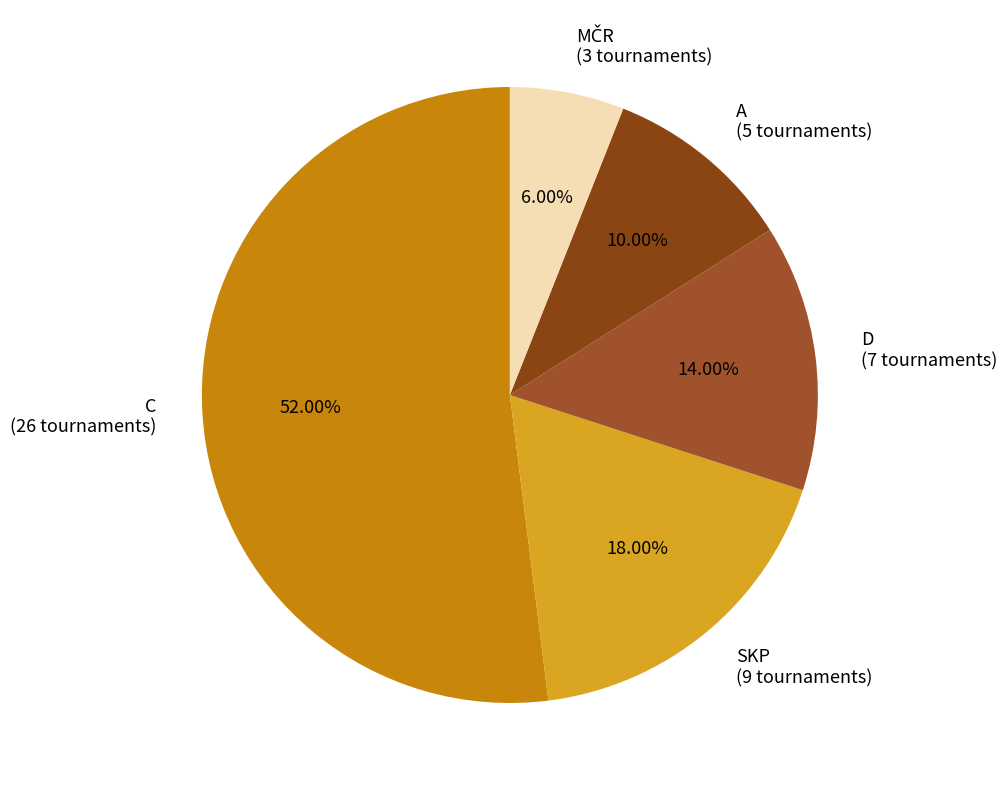

What is the majority slice?

C (26 tournaments)